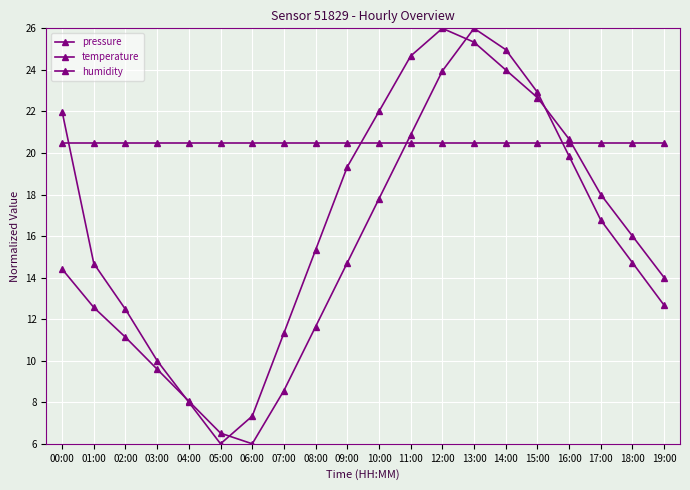

Reading right to left, transcribe all the data shown in this chart.

pressure: 14.0	16.0	18.0	20.7	22.7	24.0	25.3	26.0	24.7	22.0	19.3	15.3	11.3	7.3	6.0	8.0	10.0	12.5	14.7	22.0
temperature: 12.7	14.7	16.8	19.8	22.9	25.0	26.0	23.9	20.9	17.8	14.7	11.6	8.6	6.0	6.5	8.1	9.6	11.1	12.6	14.4
humidity: 20.5	20.5	20.5	20.5	20.5	20.5	20.5	20.5	20.5	20.5	20.5	20.5	20.5	20.5	20.5	20.5	20.5	20.5	20.5	20.5